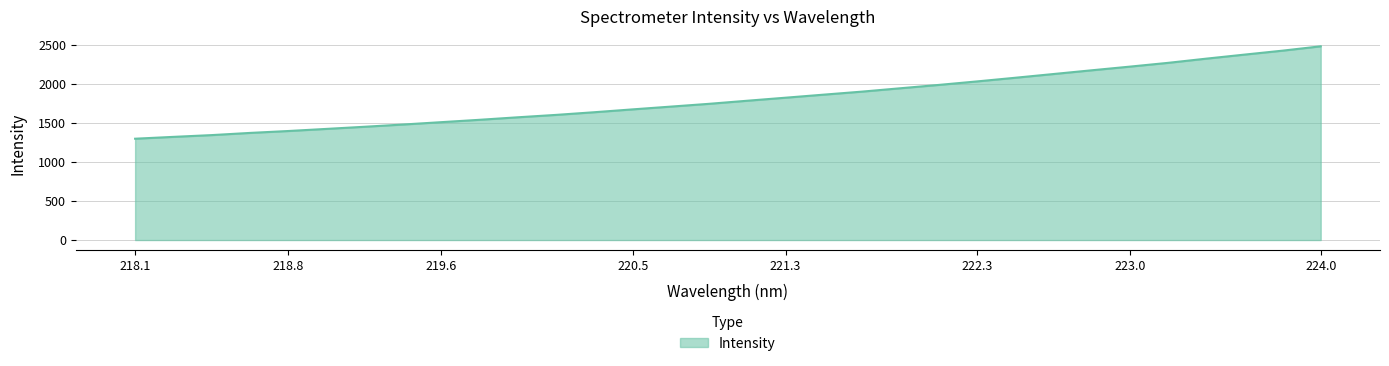

What is the greatest value displayed?

2477.2